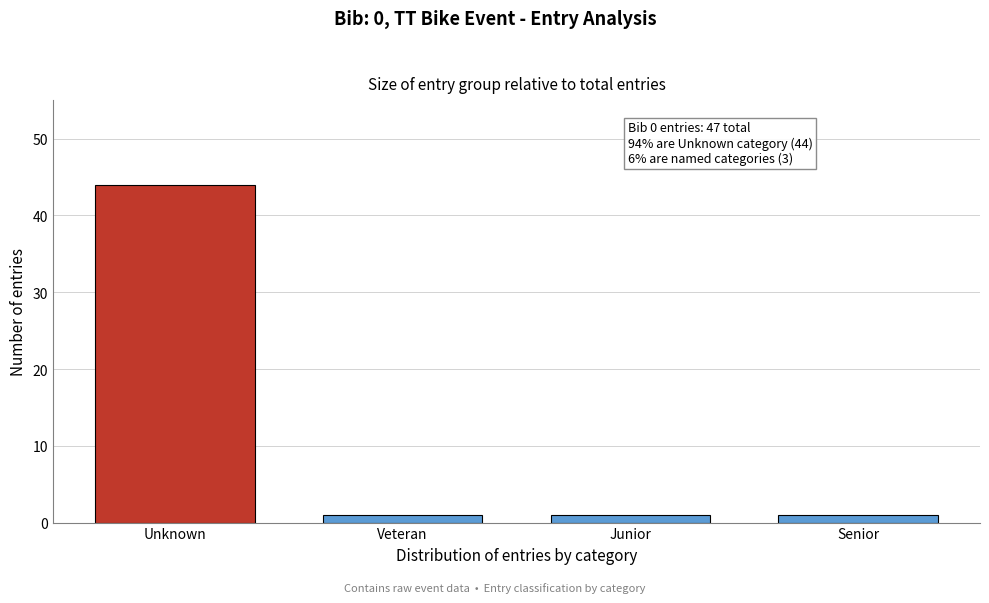

Reading left to right, transcribe all the data shown in this chart.

Unknown=44	Veteran=1	Junior=1	Senior=1